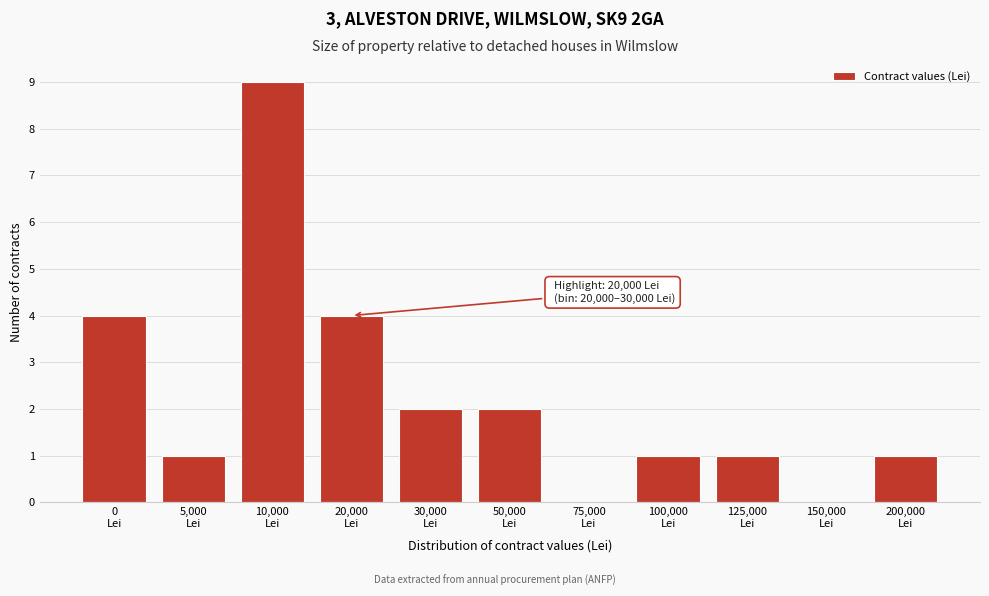

What is the sum of all values?

25